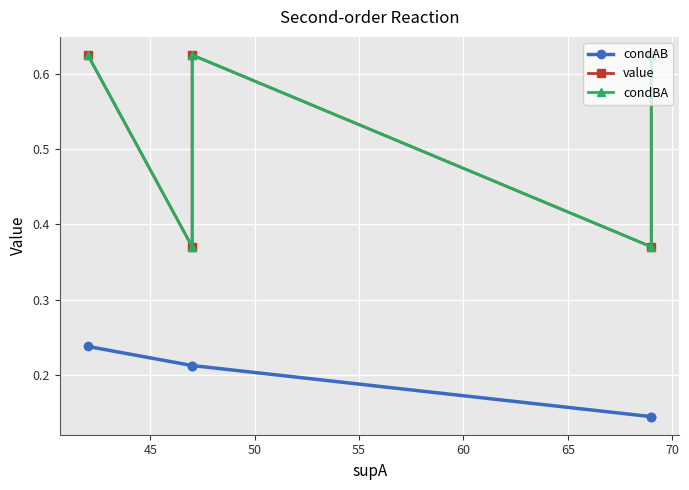

What are all the series names shown in the legend?

condAB, value, condBA